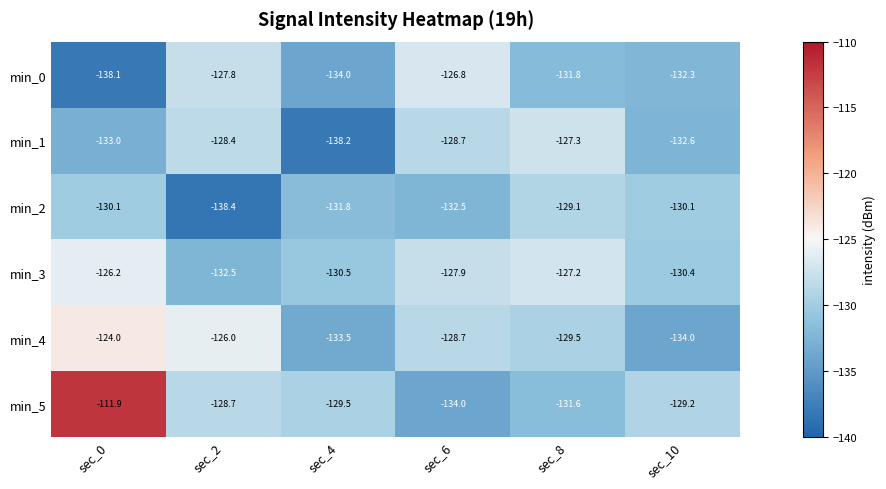

What is the maximum value for min_5?

-111.9